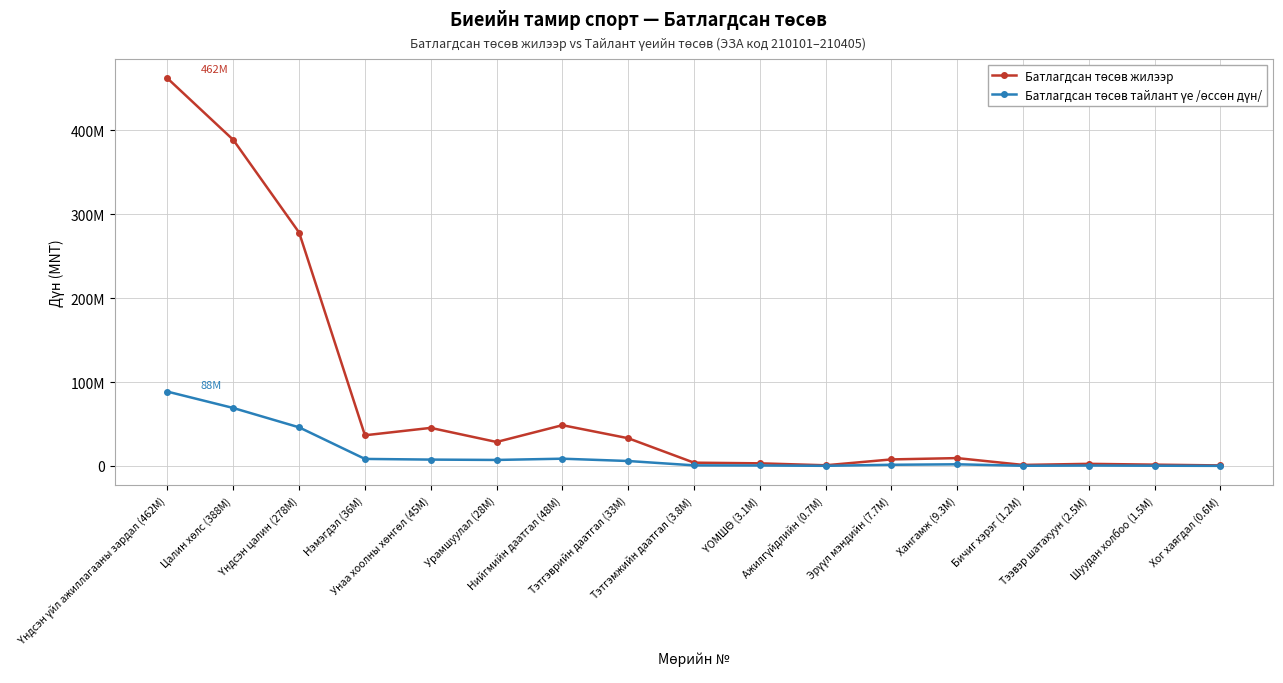

Is this an area chart (filled region under the line)?

No